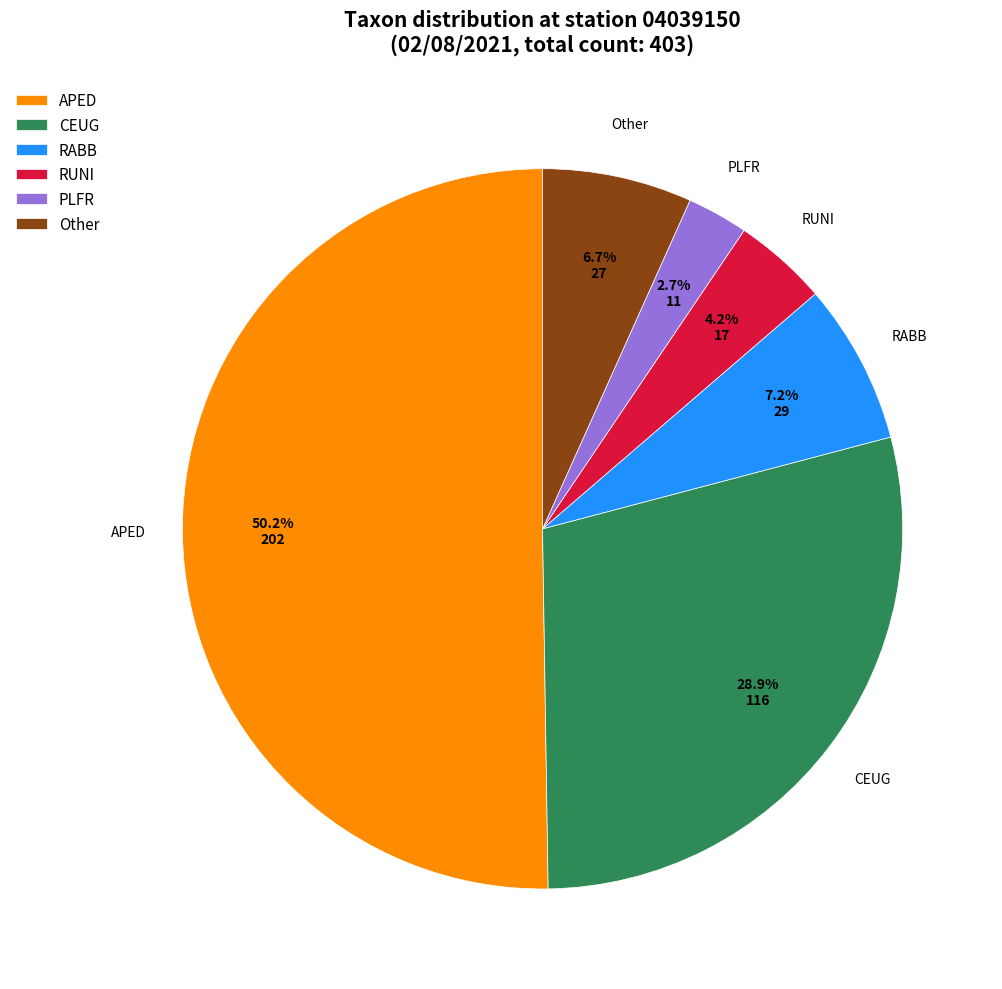

What percentage do RABB and CEUG together represent?

36.1%